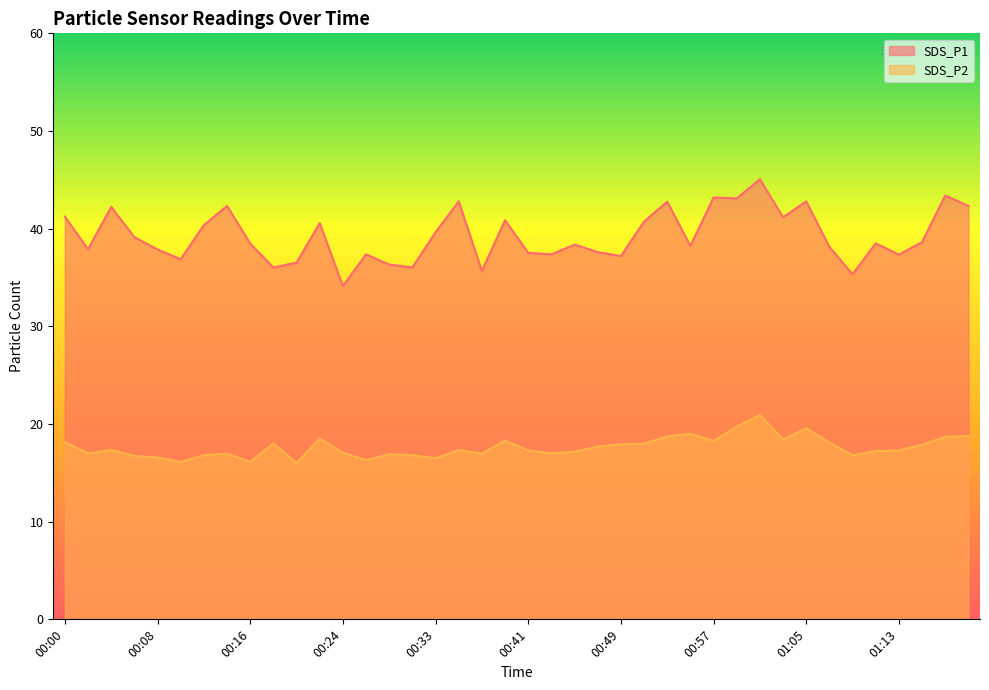

Where is the first local minimum for SDS_P2?

00:02